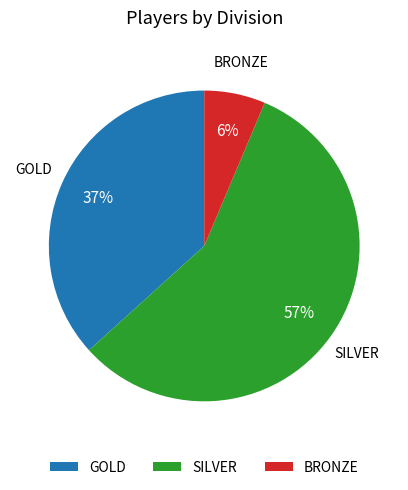

Between GOLD and SILVER, which is larger?

SILVER